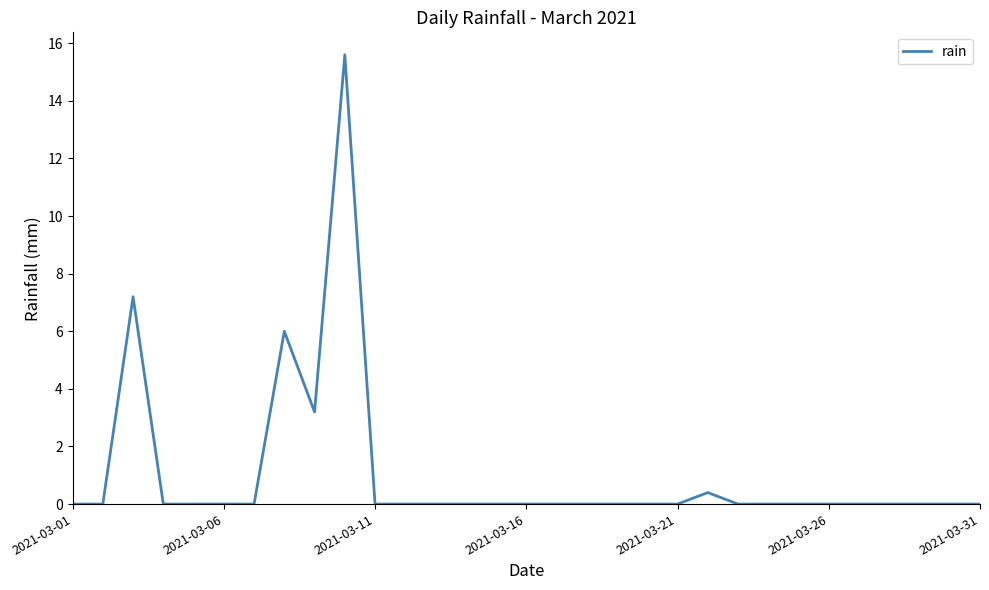

Is this an area chart (filled region under the line)?

No